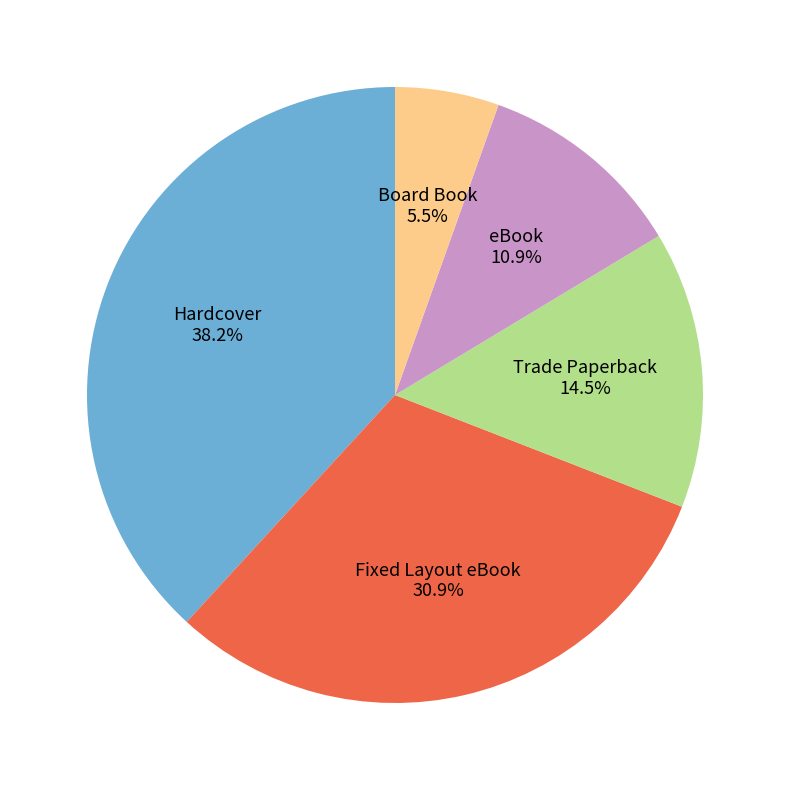

Does any single category account for the majority?

No